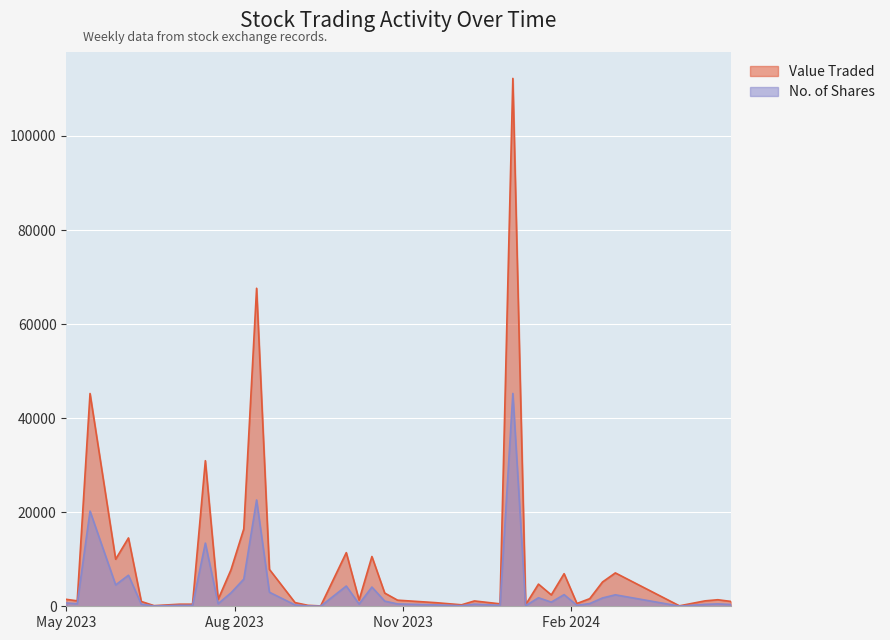

In No. of Shares, how many points are lower than both neighbors (excluding endpoints)?

12